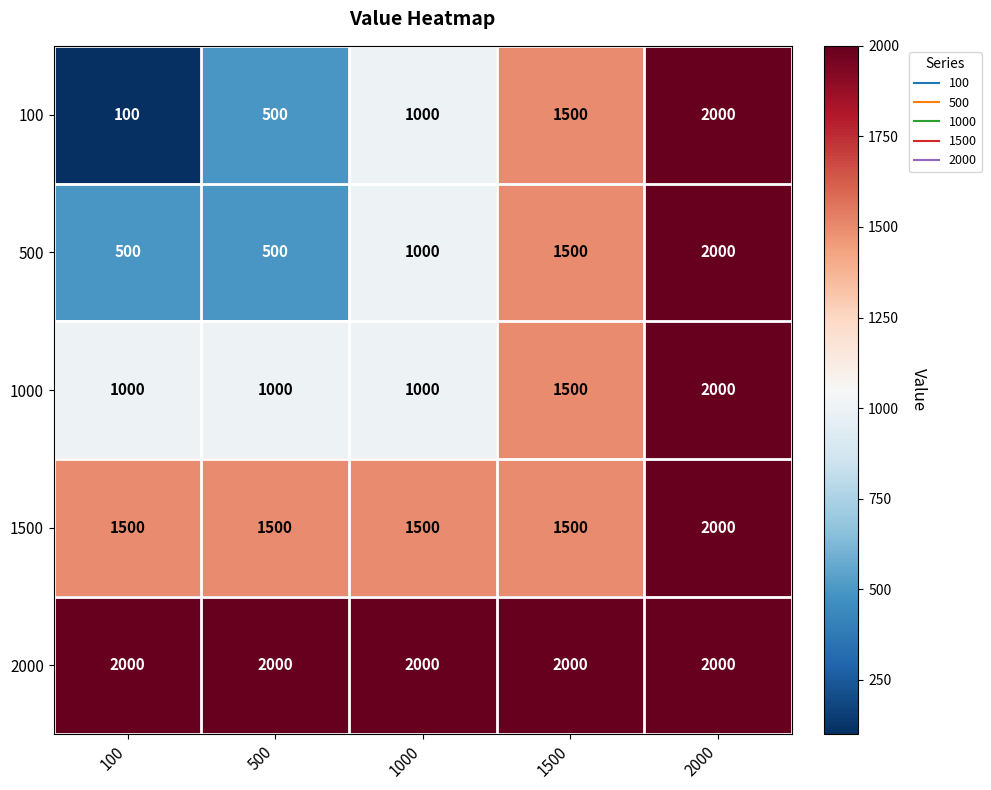

What is the sum of all 2000 values?

10000